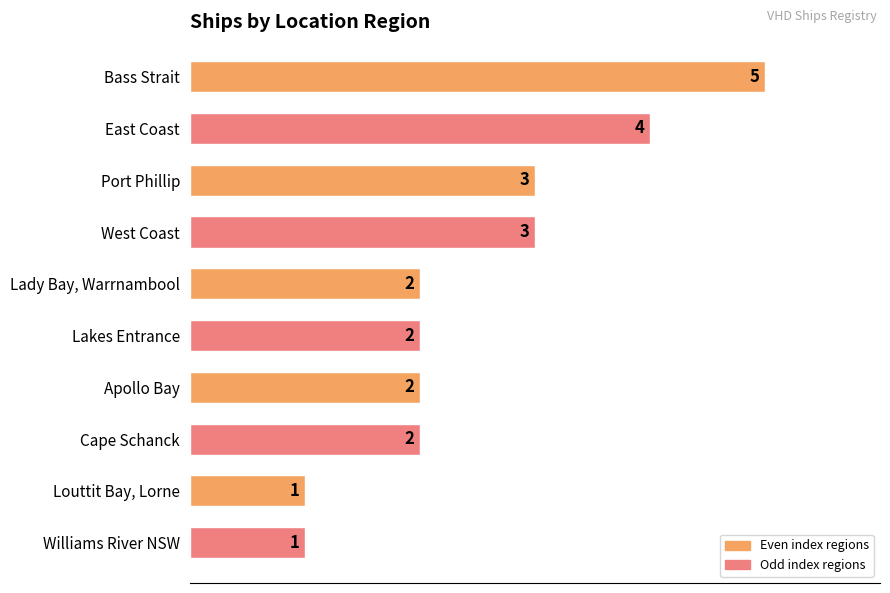

The chart shows a value of 5 at Port Phillip. True or false?

False